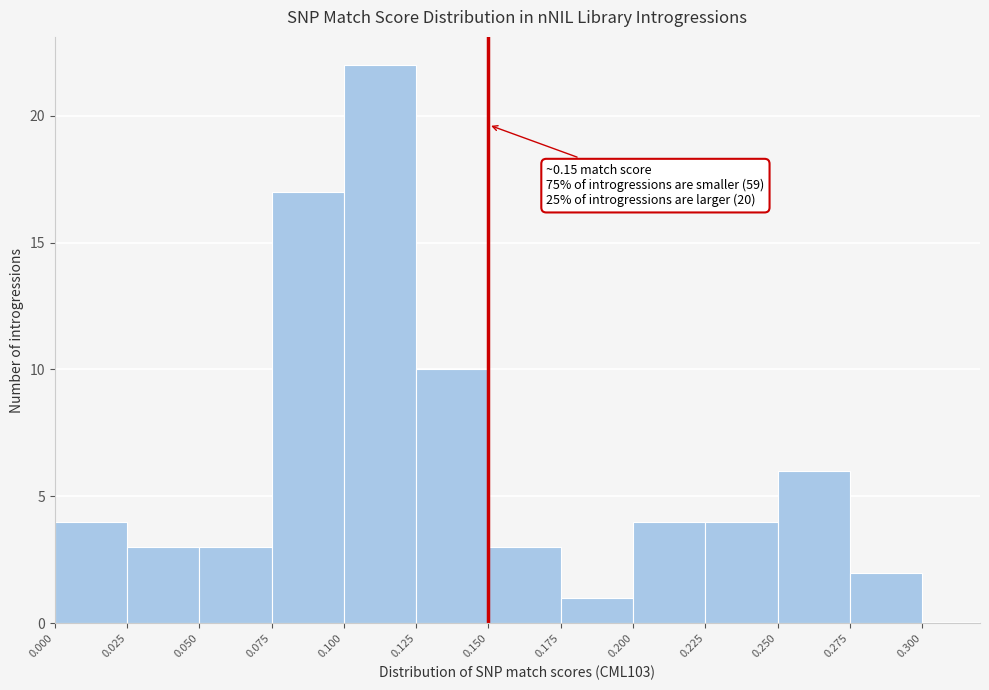

Which range on the x-axis has the tallest bar?

0.100 to 0.125